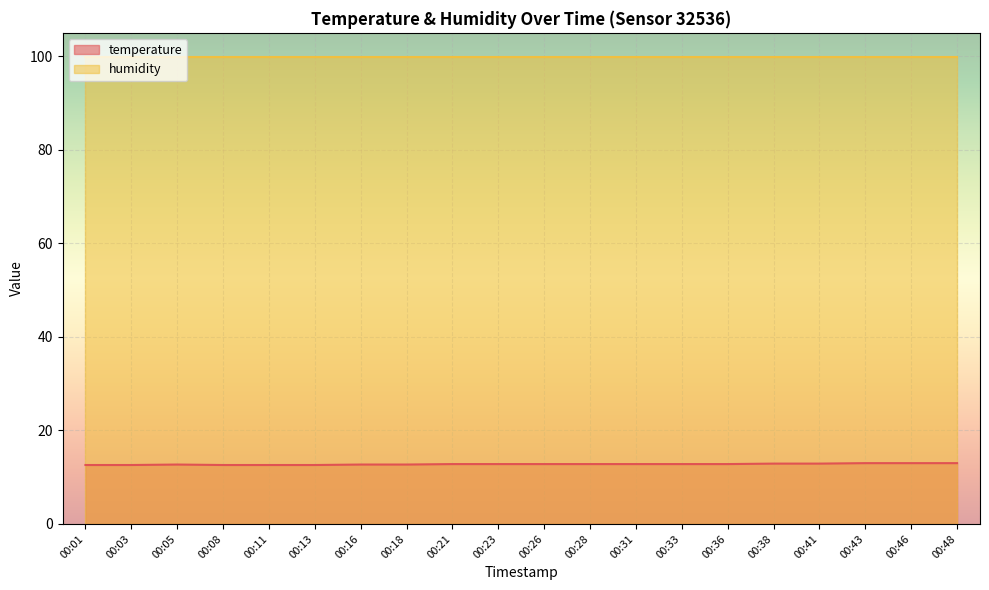

Rank the categories by value from lowest to highest.

00:01, 00:03, 00:08, 00:11, 00:13, 00:05, 00:16, 00:18, 00:21, 00:23, 00:26, 00:28, 00:31, 00:33, 00:36, 00:38, 00:41, 00:43, 00:46, 00:48